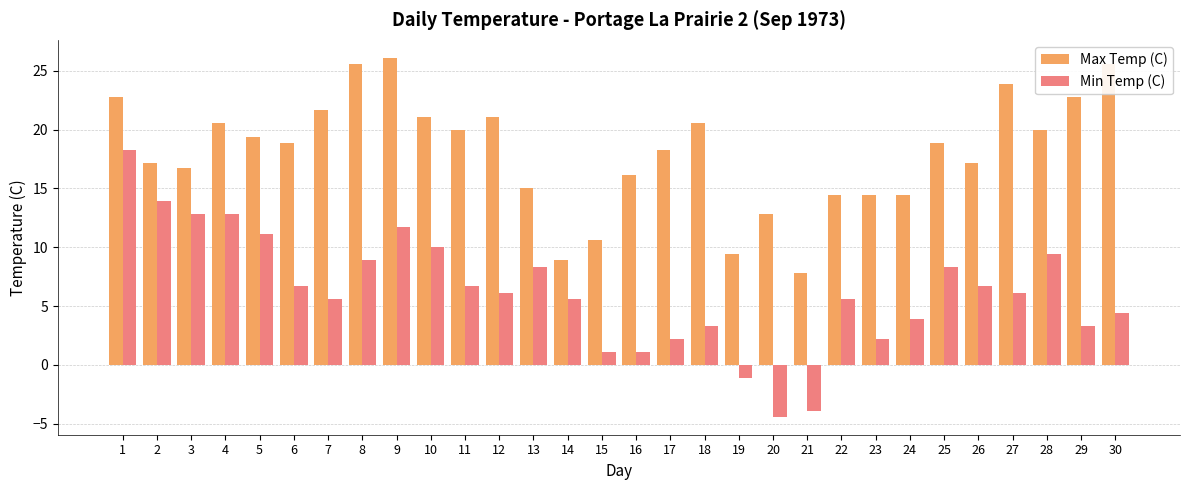

What is the value of the Min Temp (C) bar at the 3rd from the left?

12.8